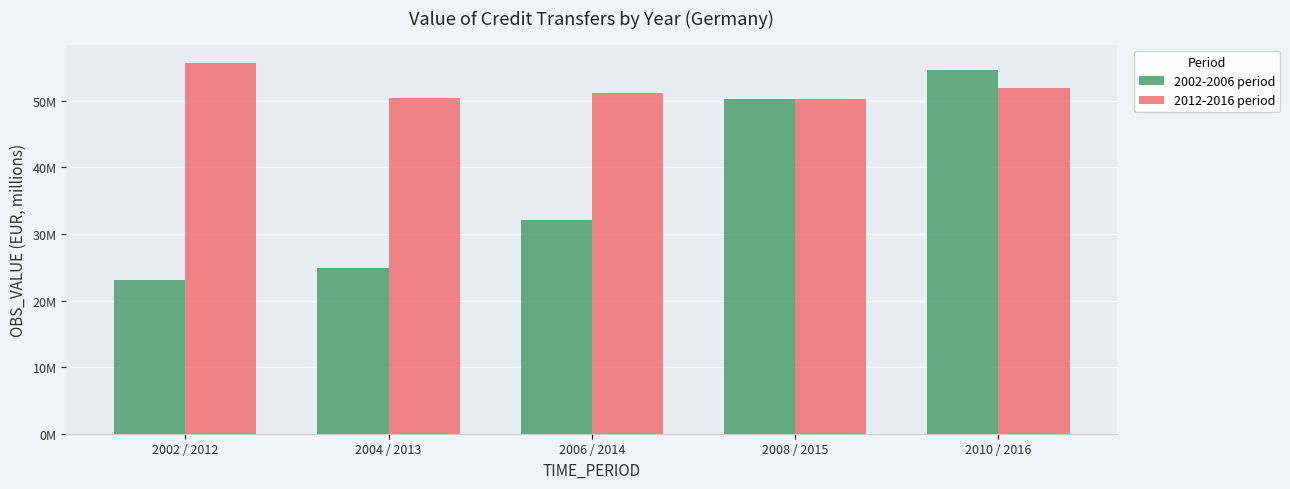

Where is 2012-2016 period nearest to the value 52952815?

2010 / 2016